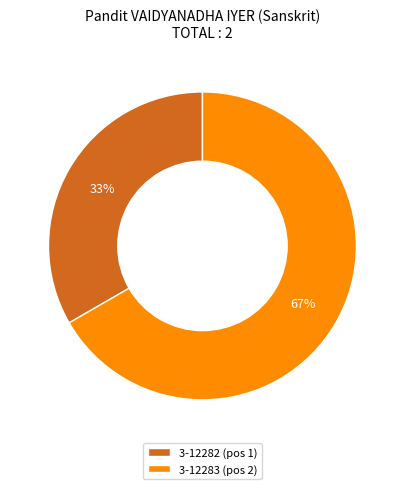

Count the number of slices in the pie.

2